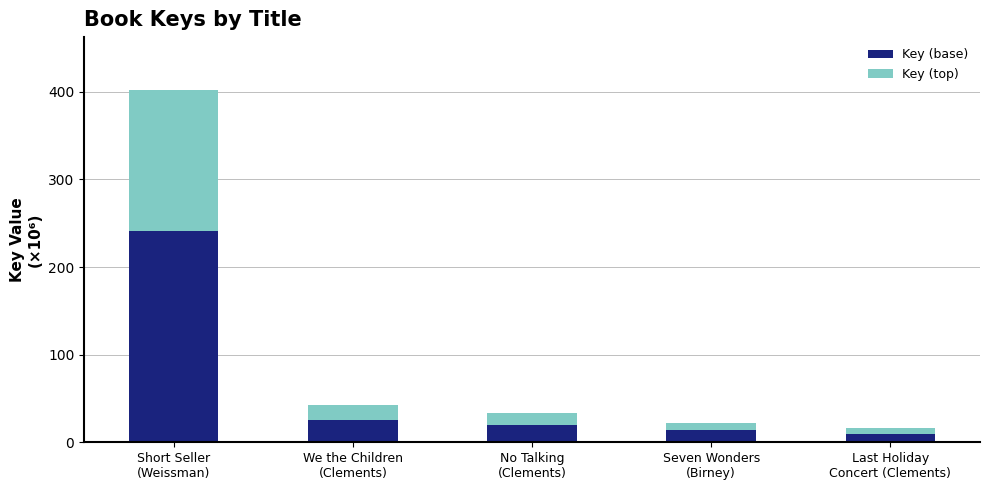

What are all the series names shown in the legend?

Key (base), Key (top)